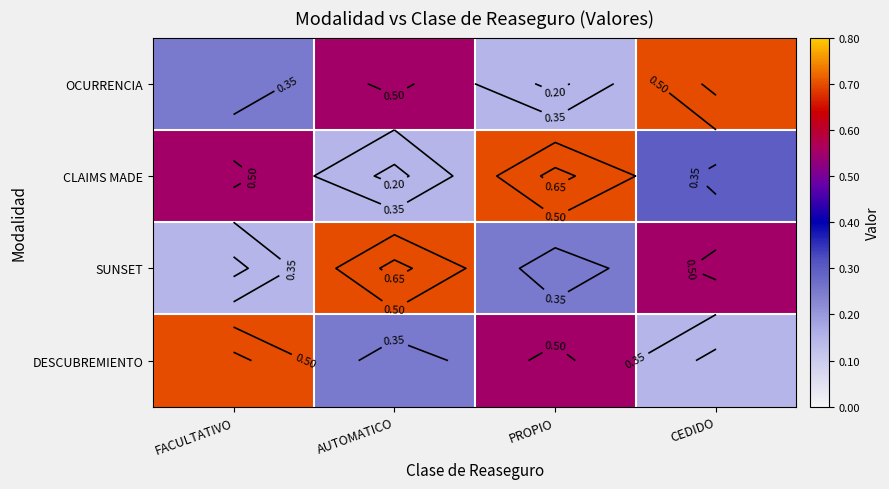

Count the OCURRENCIA values in the range 0 to 1.

4